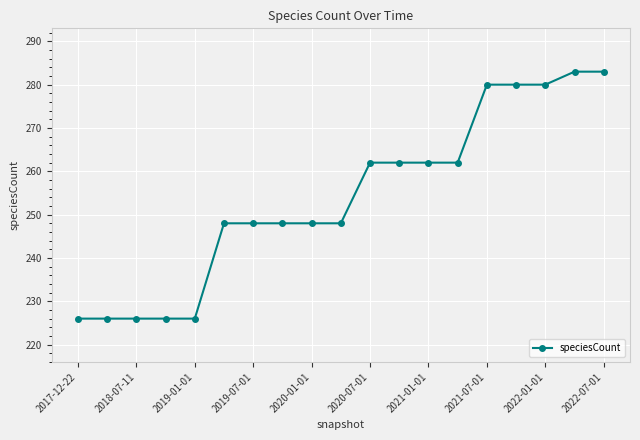

What is the value of the 5th point from the left?

226